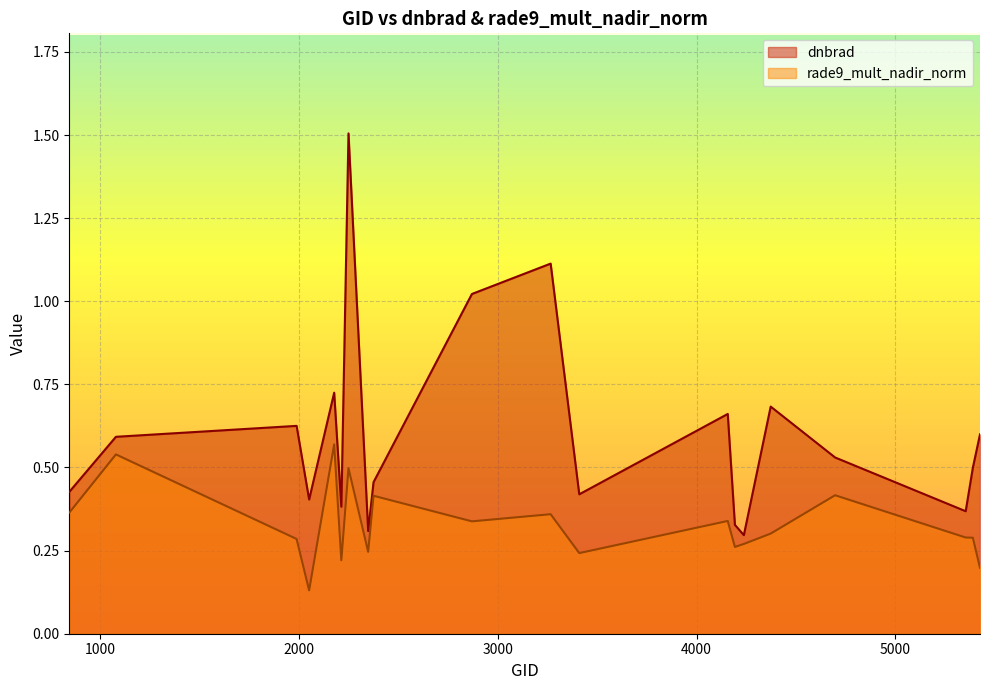

How many categories are shown in the chart?

20